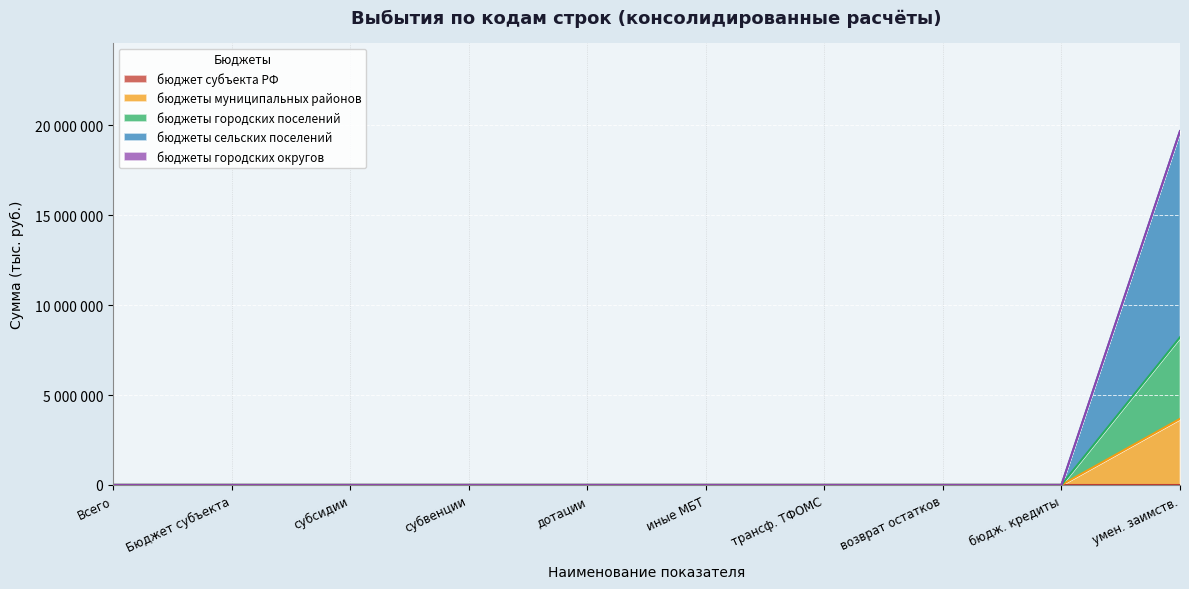

True or false: бюджеты сельских поселений and бюджеты муниципальных районов cross at least once.

False